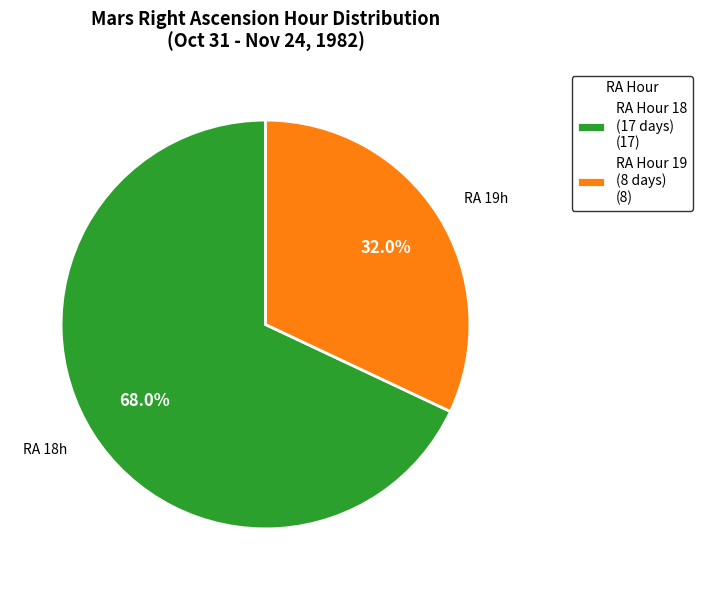

True or false: Other accounts for 1% of the total.

False